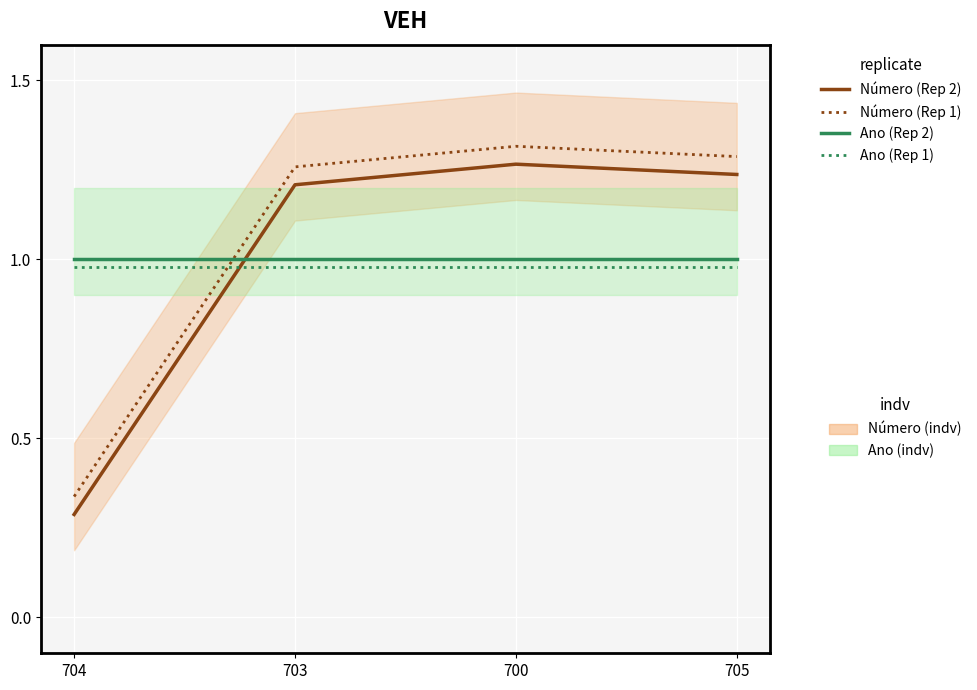

Which category has the lowest value in the Número (Rep 2) series?

704